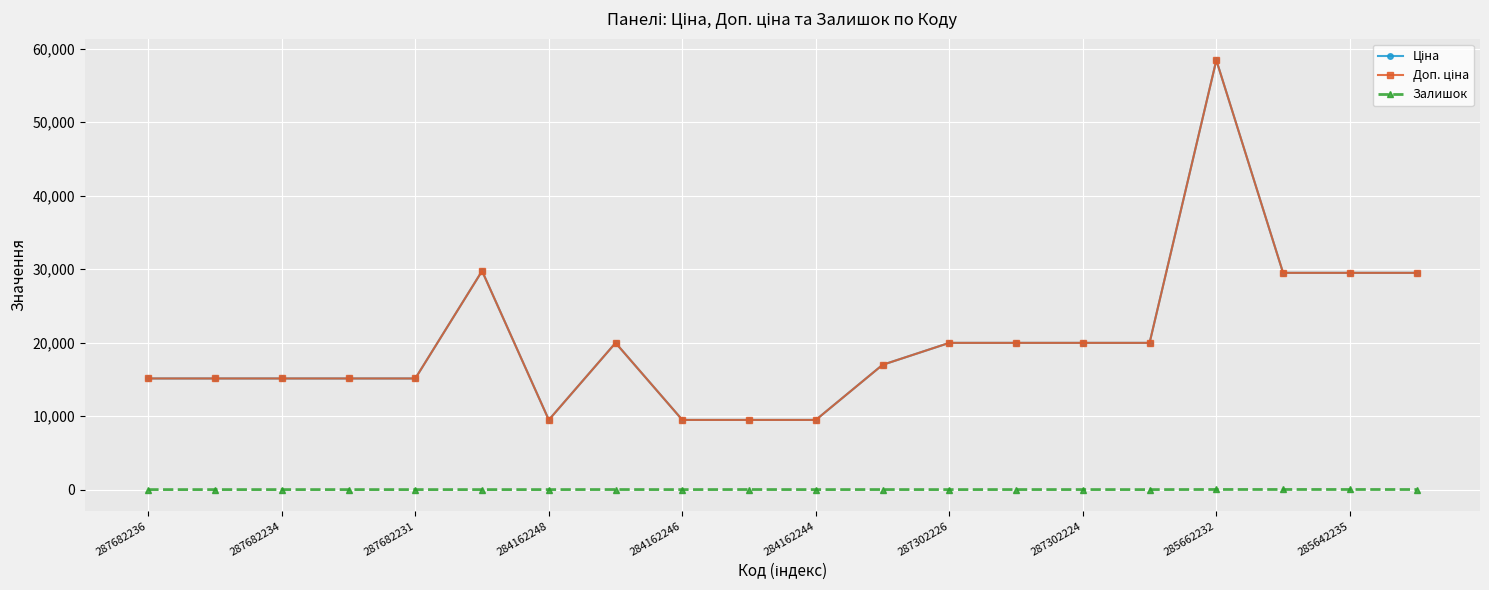

Reading left to right, transcribe all the data shown in this chart.

Ціна: 15120.0	15120.0	15120.0	15120.0	15120.0	29747.2	9480.1	19964.2	9480.1	9480.1	9480.1	16976.3	19964.2	19964.2	19964.2	19964.2	58426.5	29491.5	29491.5	29491.5
Доп. ціна: 15120.0	15120.0	15120.0	15120.0	15120.0	29747.2	9480.1	19964.2	9480.1	9480.1	9480.1	16976.3	19964.2	19964.2	19964.2	19964.2	58426.5	29491.5	29491.5	29491.5
Залишок: 0.0	0.0	0.0	0.0	0.0	0.0	0.0	7.0	0.0	8.0	0.0	4.0	0.0	5.0	3.0	0.0	14.0	14.0	13.0	9.0